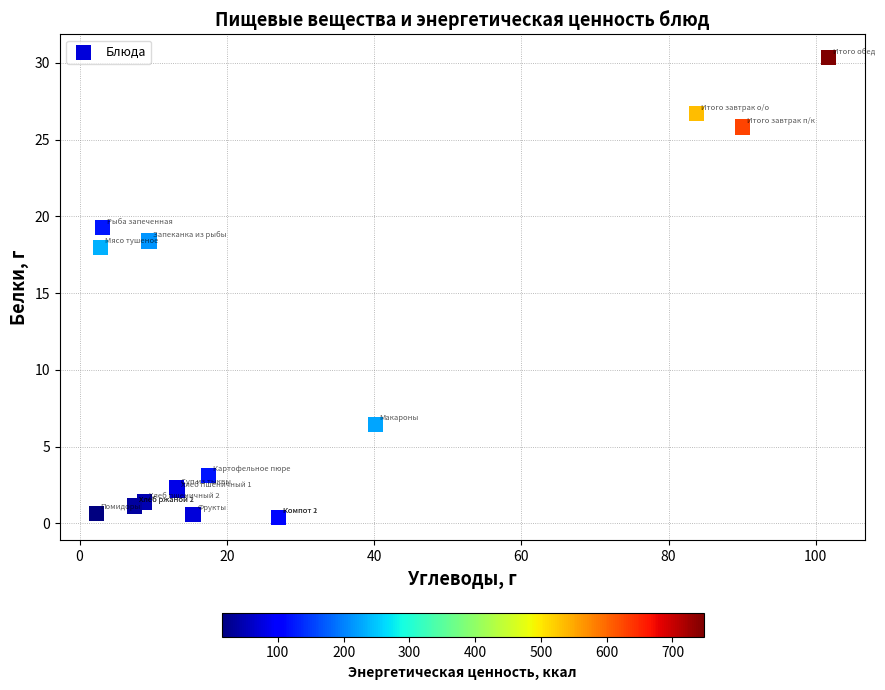

What Y value in the scatter plot is closest to 15?

18.0